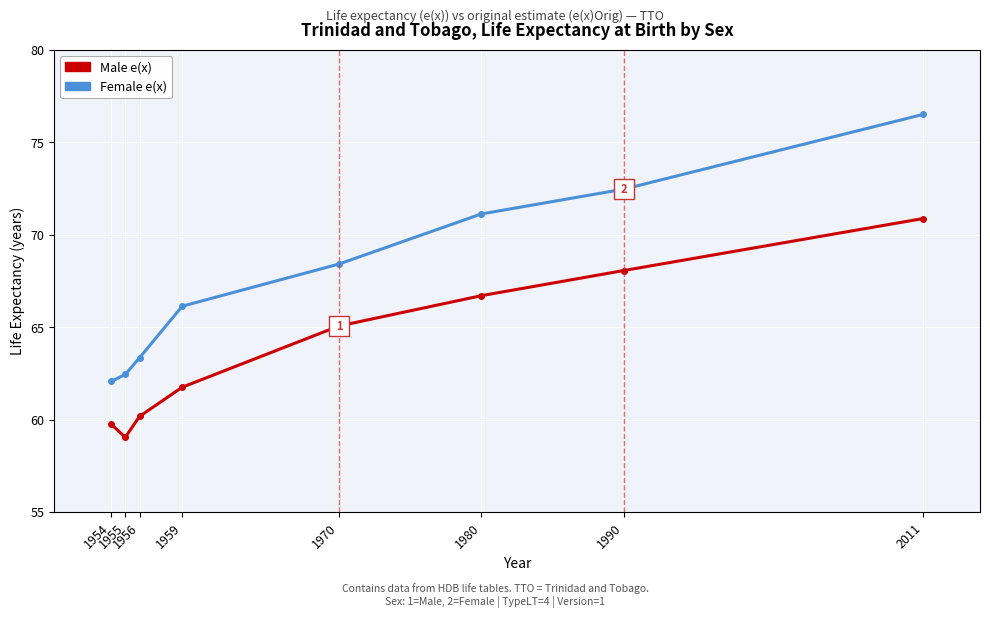

True or false: Male e(x) has more than 2 points higher than both neighbors.

False